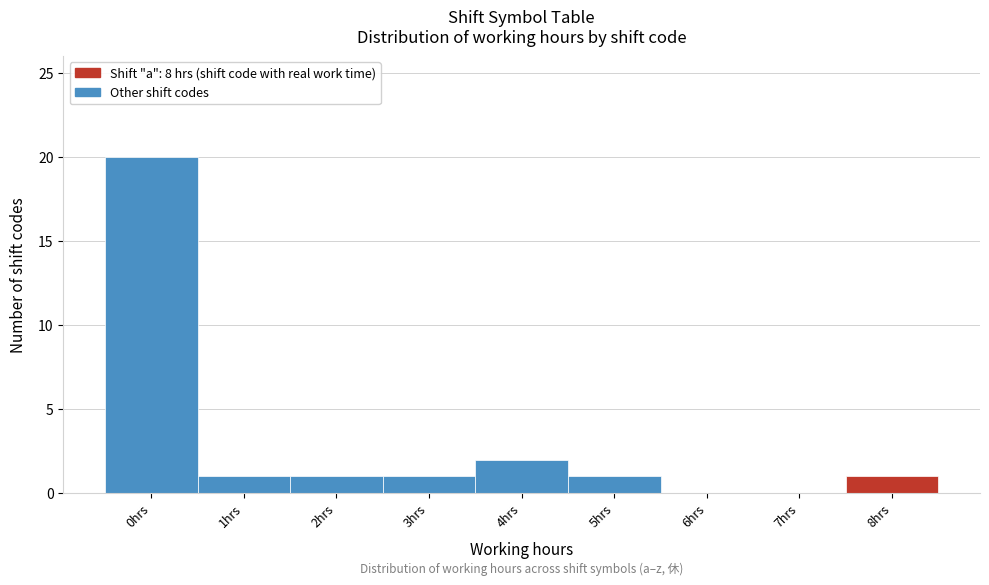

Reading left to right, what are all the values shown in this chart?

0hrs=20	1hrs=1	2hrs=1	3hrs=1	4hrs=2	5hrs=1	6hrs=0	7hrs=0	8hrs=1